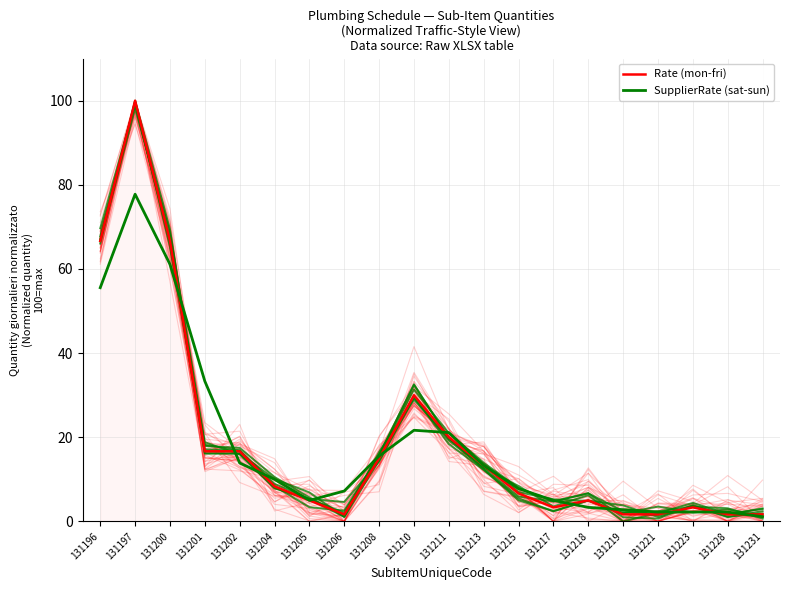

Where do Rate (mon-fri) and SupplierRate (sat-sun) first cross each other?

131200 and 131201